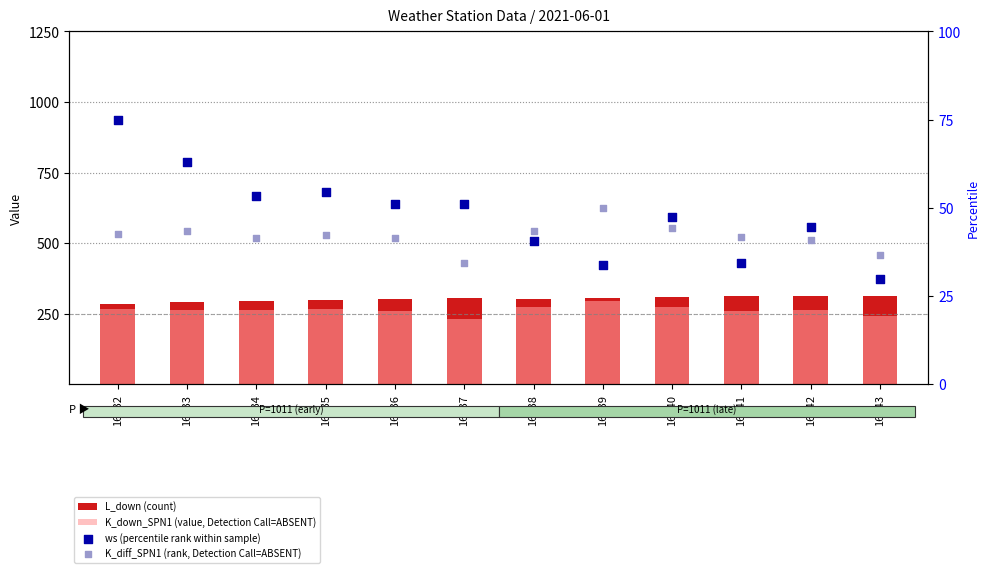

Which series has the widest spread of Y values?

K_down_SPN1 (value, Detection Call=ABSENT)